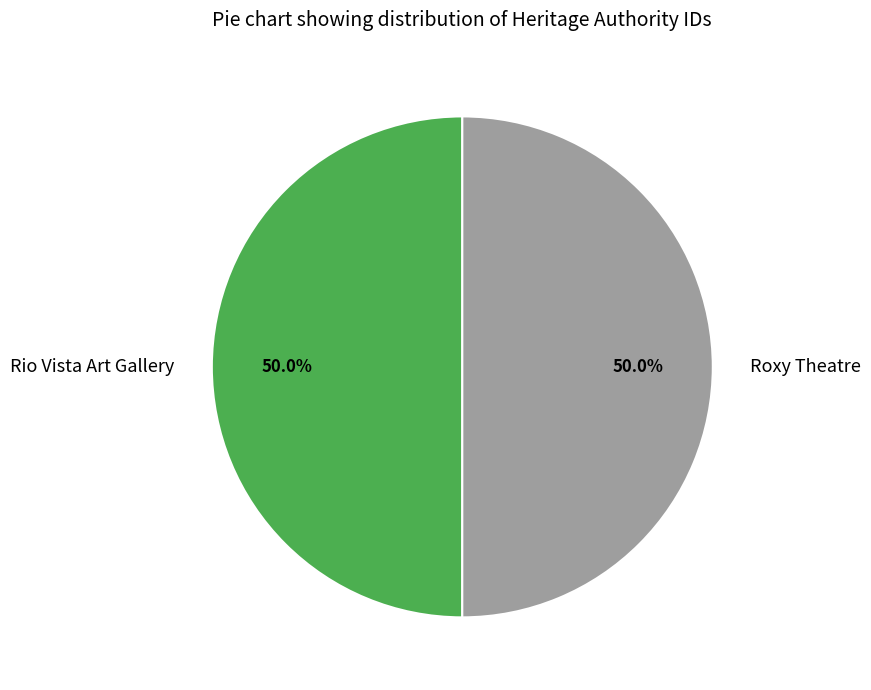

Is it true that Roxy Theatre is 50% of the pie?

True